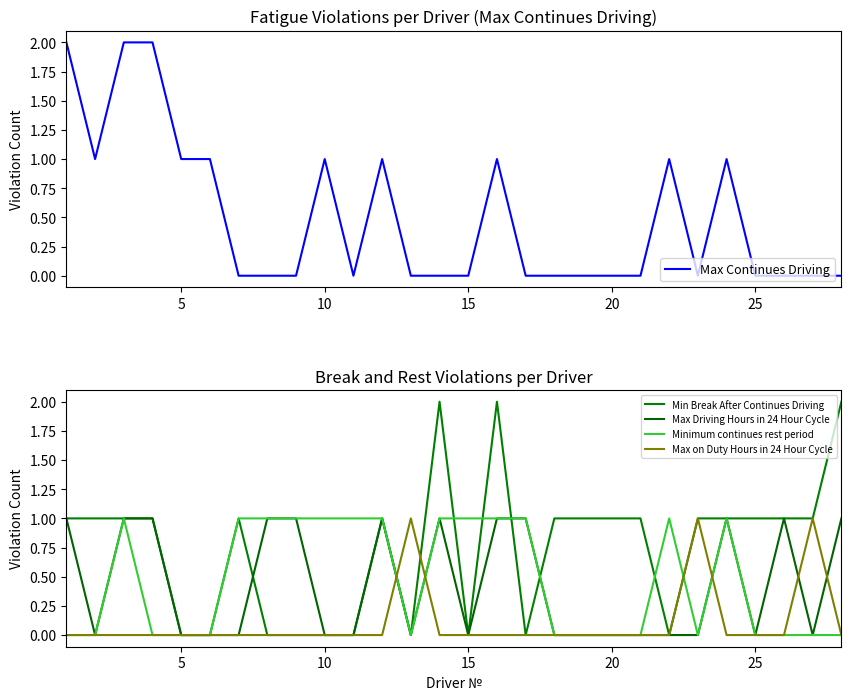

Is it true that Min Break After Continues Driving equals 0 at 15?

True